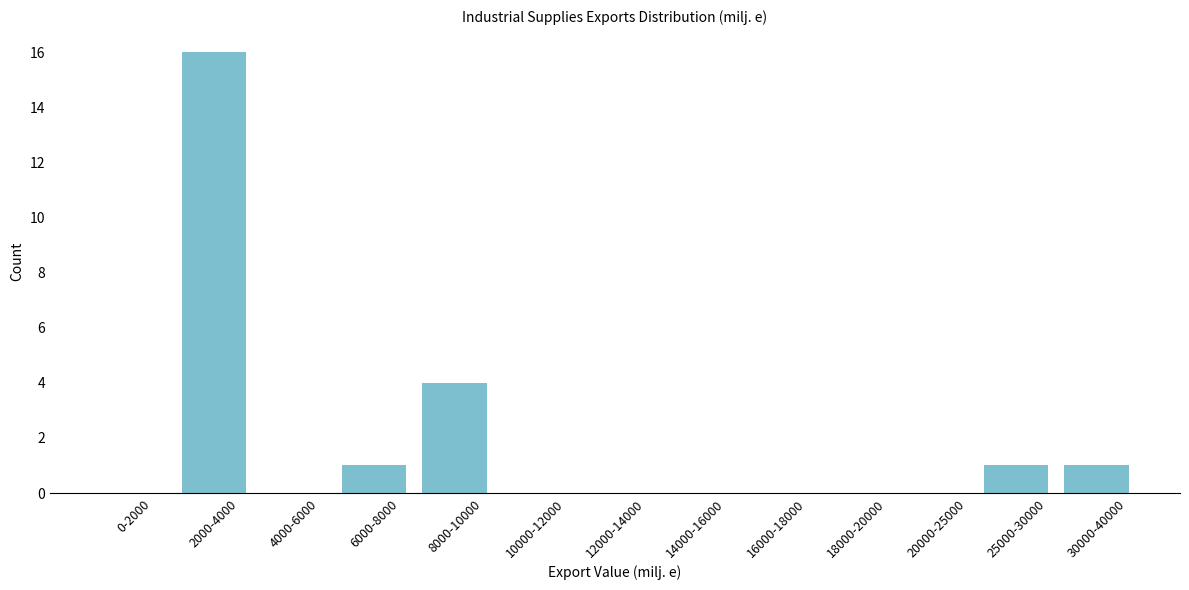

Reading right to left, transcribe all the data shown in this chart.

30000-40000=1	25000-30000=1	20000-25000=0	18000-20000=0	16000-18000=0	14000-16000=0	12000-14000=0	10000-12000=0	8000-10000=4	6000-8000=1	4000-6000=0	2000-4000=16	0-2000=0